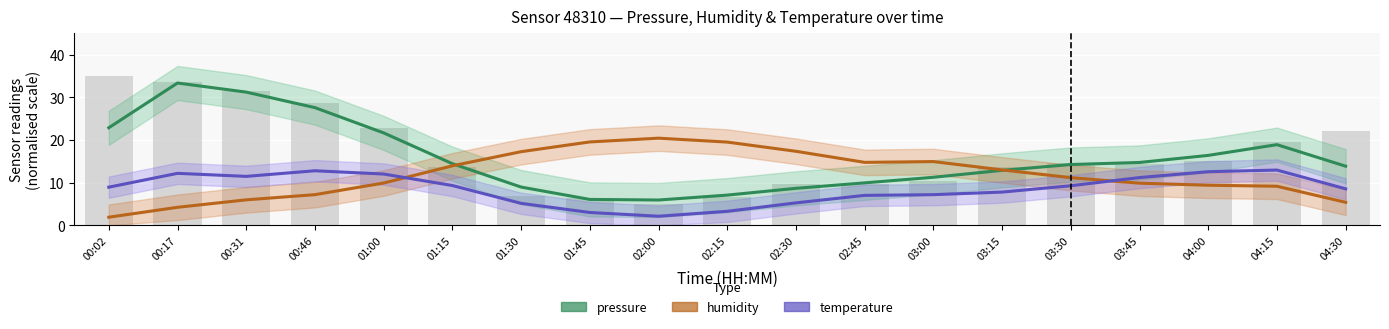

What is the label of the 10th bar from the left?

02:15